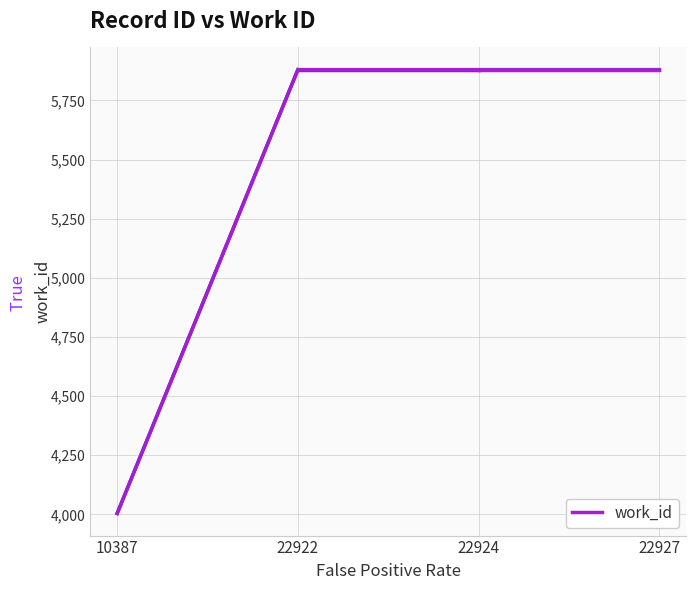

Reading right to left, transcribe all the data shown in this chart.

5880	5880	5880	4004